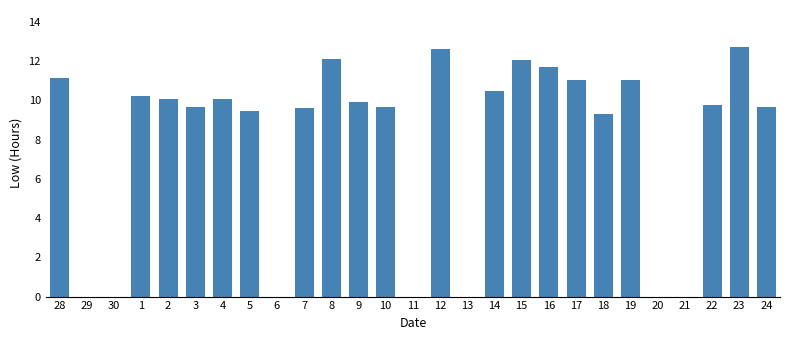

The chart shows a value of 14.9 at 28. True or false?

False